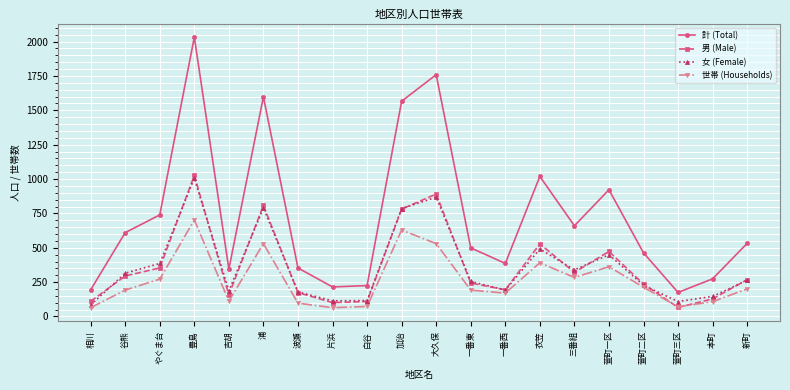

How many values in the 男 (Male) series are below 268?

10